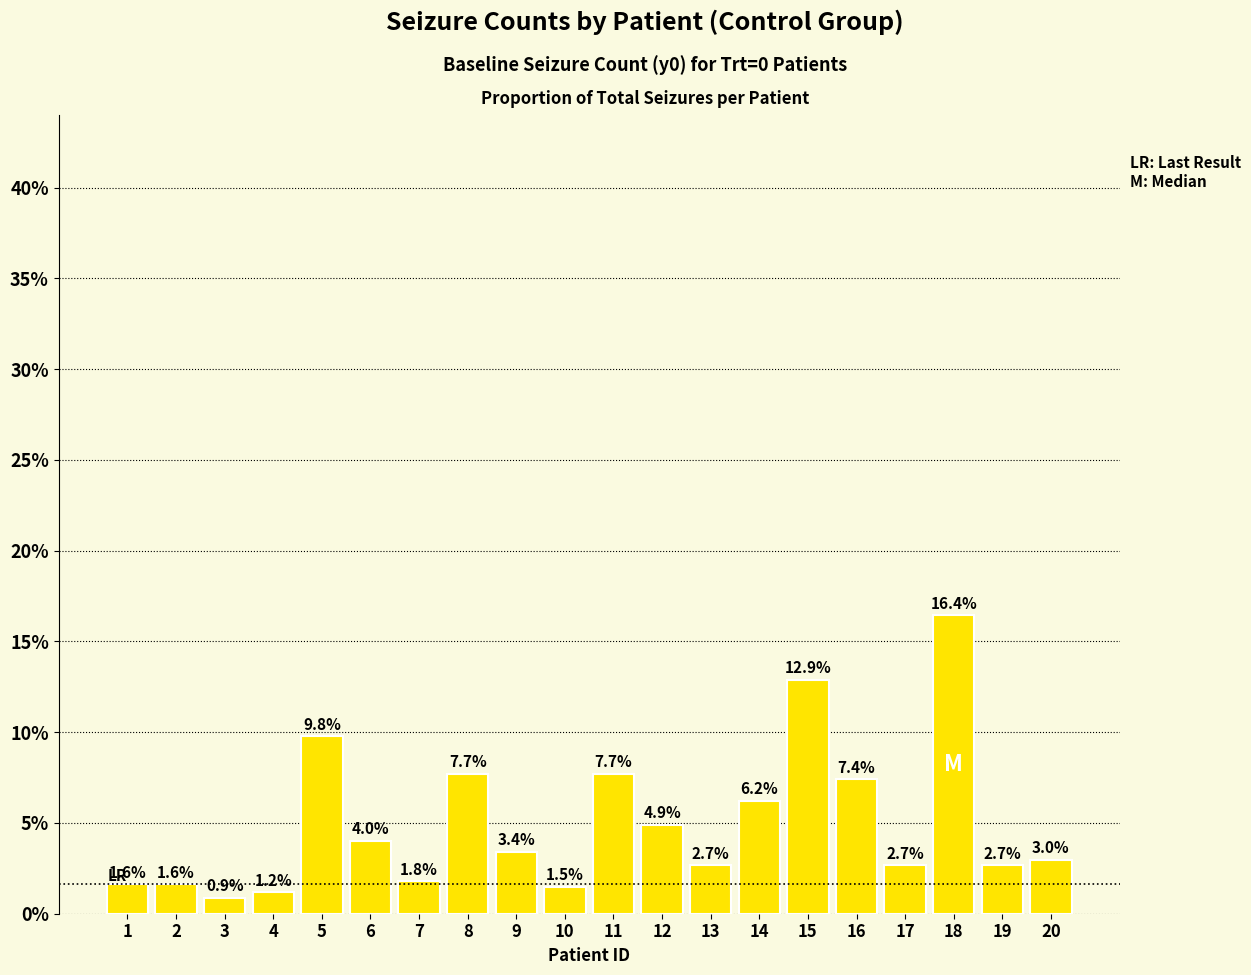

Which label corresponds to the largest value in the chart?

18